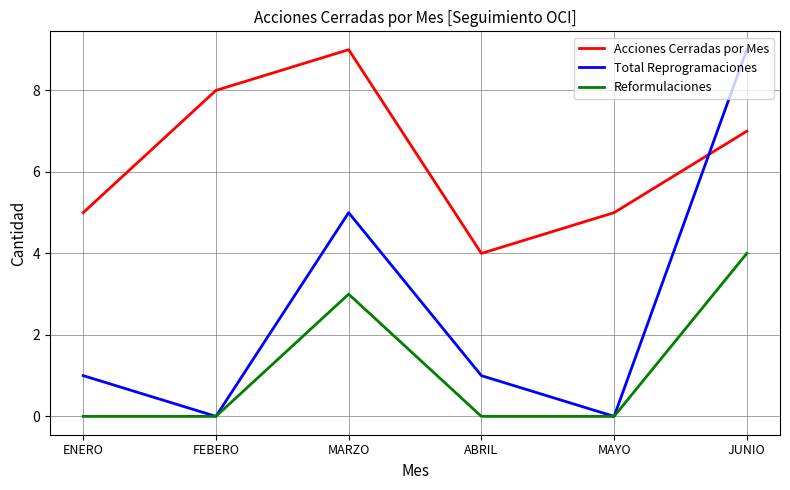

True or false: Acciones Cerradas por Mes and Reformulaciones cross at least once.

False